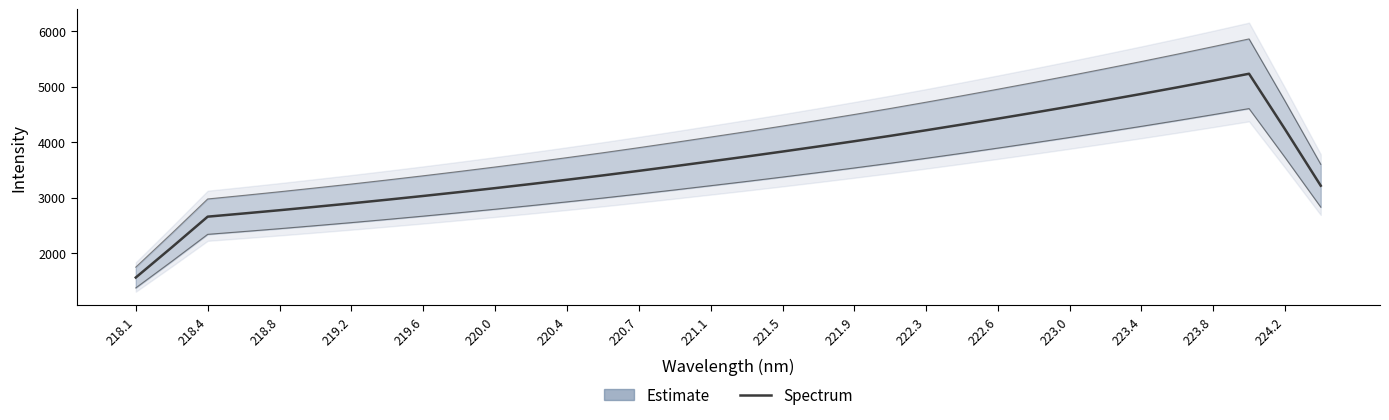

Reading right to left, transcribe all the data shown in this chart.

3213.8	4234.1	5231.0	5106.9	4985.7	4867.6	4752.8	4639.8	4529.8	4422.0	4316.4	4213.0	4112.1	4015.4	3921.2	3829.3	3739.3	3652.4	3566.0	3481.7	3399.7	3321.2	3244.6	3170.4	3098.7	3029.2	2961.9	2896.3	2833.8	2772.3	2713.5	2656.1	2102.3	1559.4